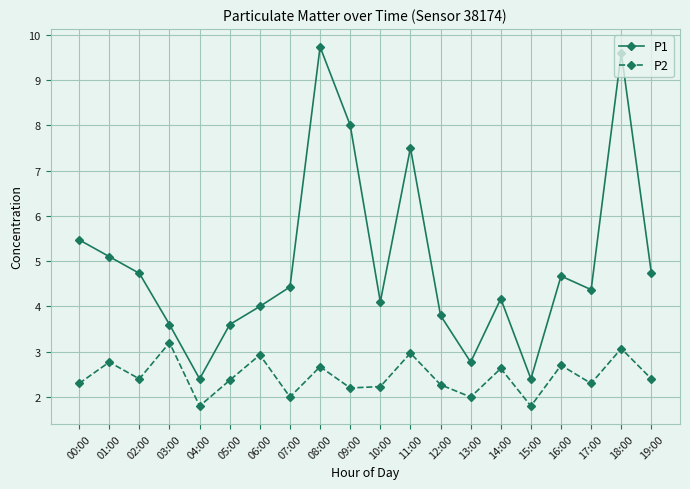

Reading left to right, extract all data points from this chart.

P1: 5.5	5.1	4.7	3.6	2.4	3.6	4.0	4.4	9.7	8.0	4.1	7.5	3.8	2.8	4.2	2.4	4.7	4.4	9.6	4.7
P2: 2.3	2.8	2.4	3.2	1.8	2.4	2.9	2.0	2.7	2.2	2.2	3.0	2.3	2.0	2.6	1.8	2.7	2.3	3.1	2.4